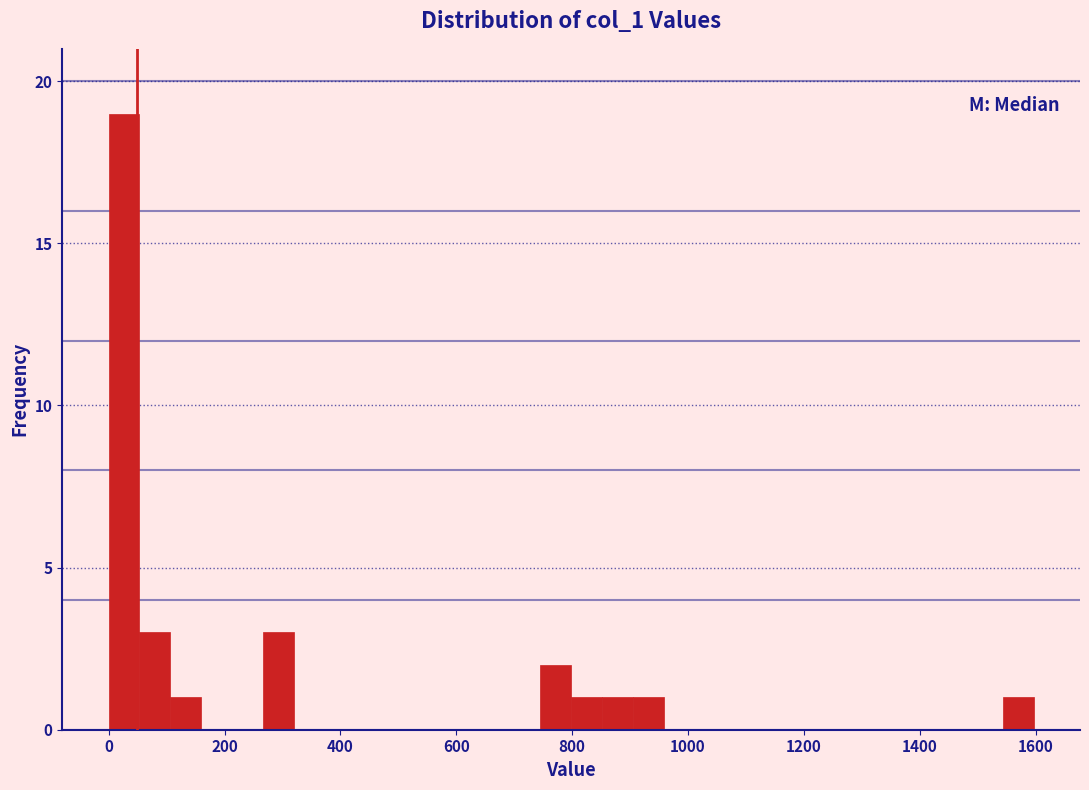

Read against the x-axis, roughly where is the centre of the tallest bar?

20